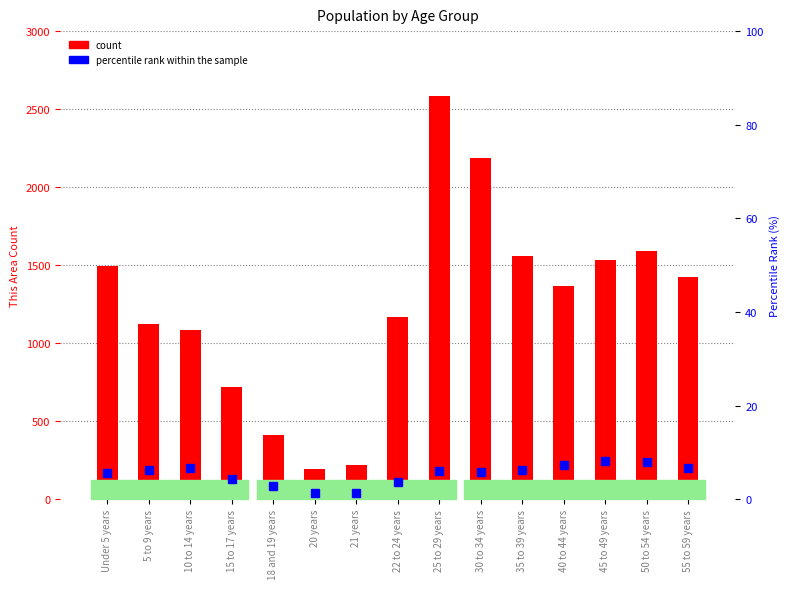

Between Under 5 years and 21 years, which series saw the biggest shift?

count